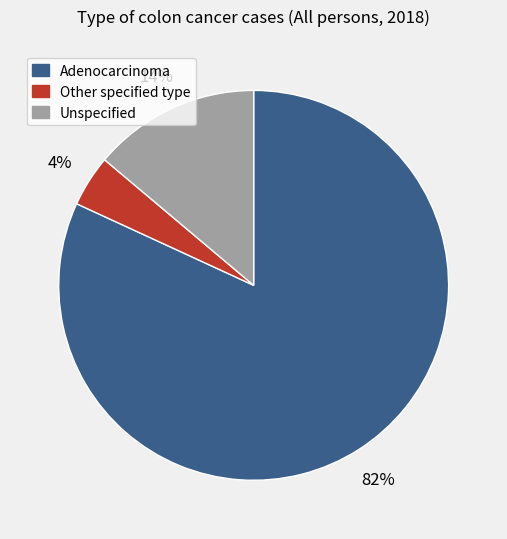

To the nearest percent, what portion does Unspecified represent?

14%